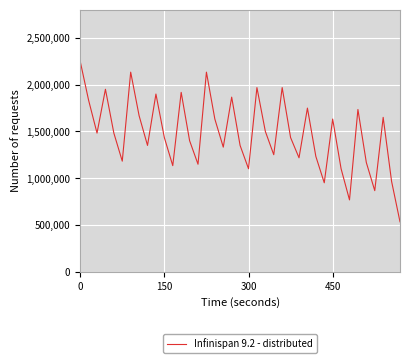

What is the difference between the second highest and second lowest values?

1365000.0